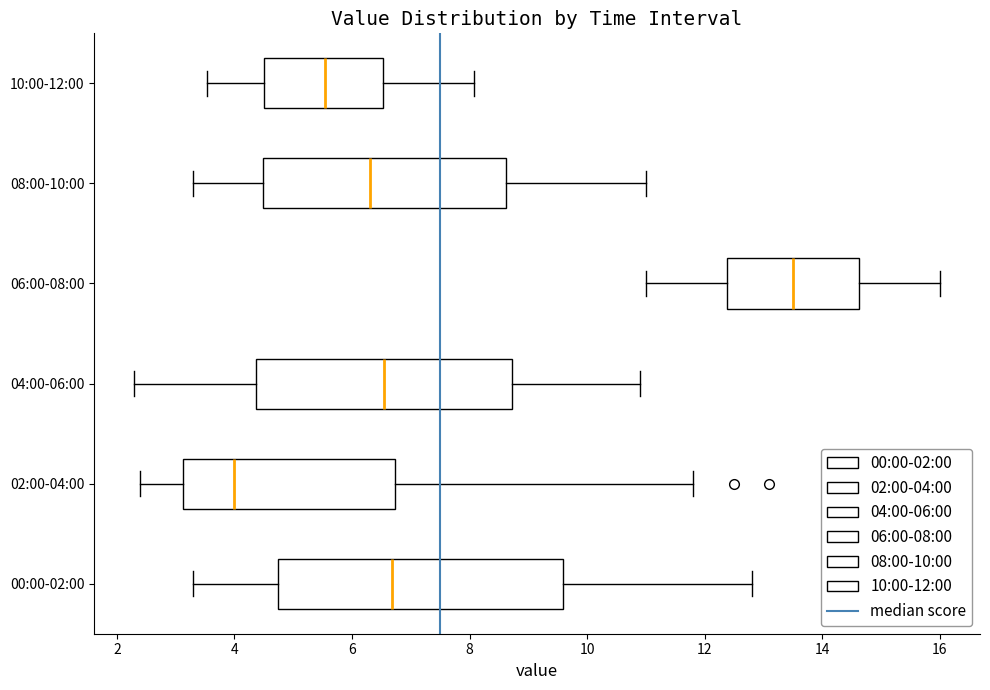

Which box's median line is the furthest to the left?

02:00-04:00